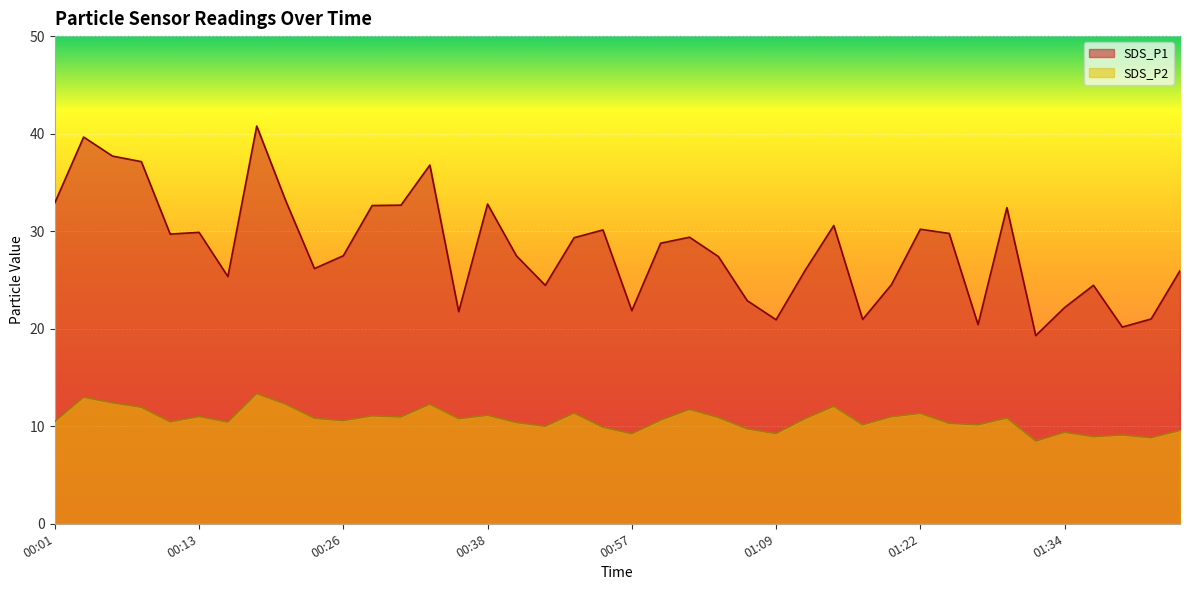

What is the approximate value of SDS_P2 at 00:01?

10.5